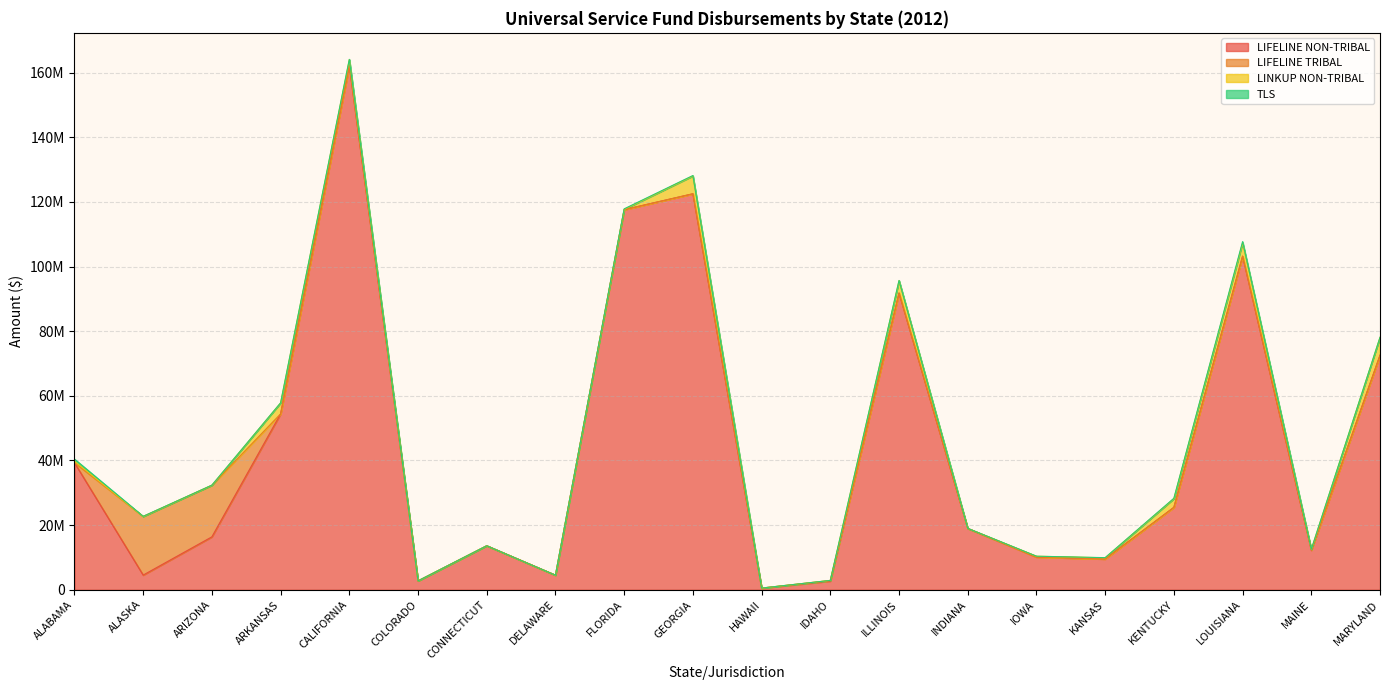

Which series has the widest spread of values?

LIFELINE NON-TRIBAL